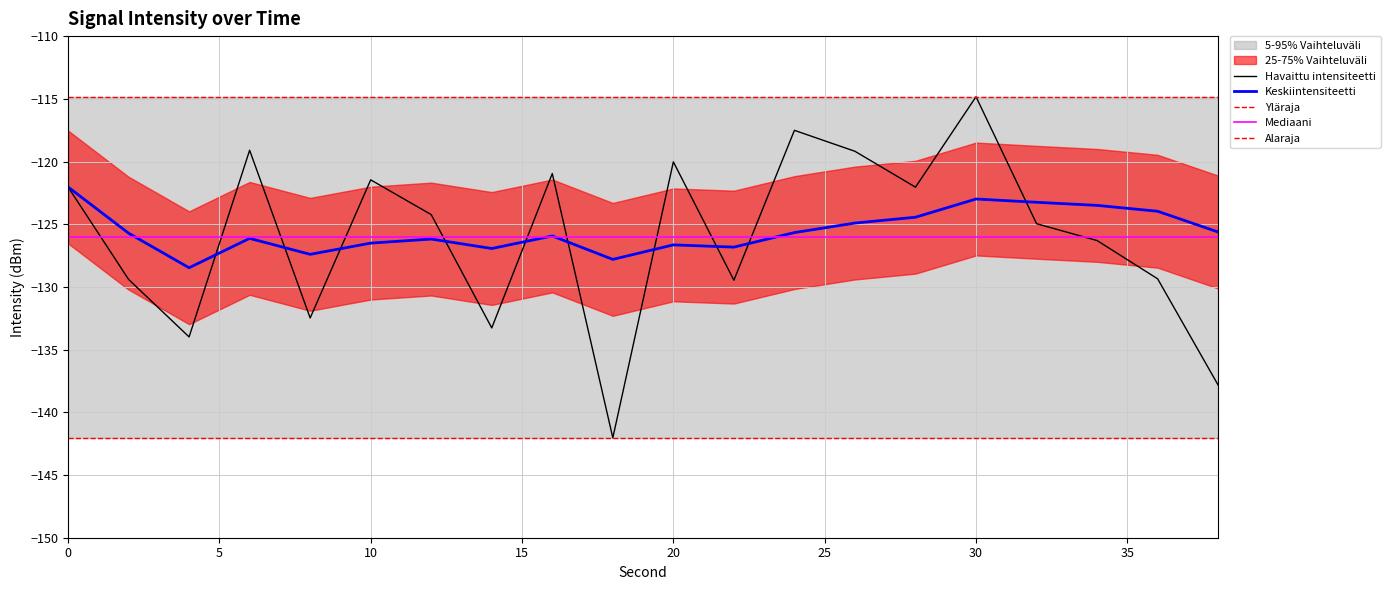

List the series in order of their peak value, lowest first.

rolling_mean, intensity(dBm)